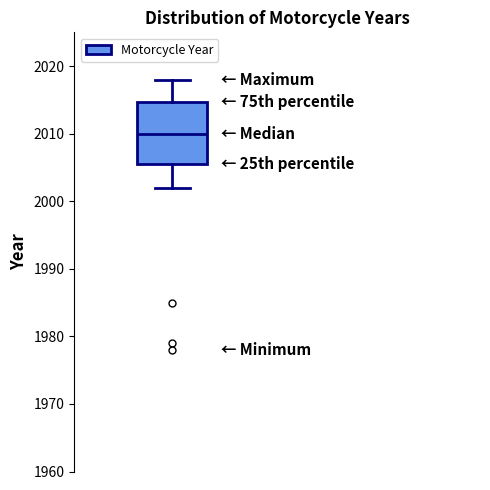

Read this box plot against the y-axis: the position of the median line, the range covered by the box, and the ends of both whiskers. The values are not printed on the chart, so give them approximately, as read against the axis.

median 2010, box 2006 to 2015, whiskers 2002 to 2018